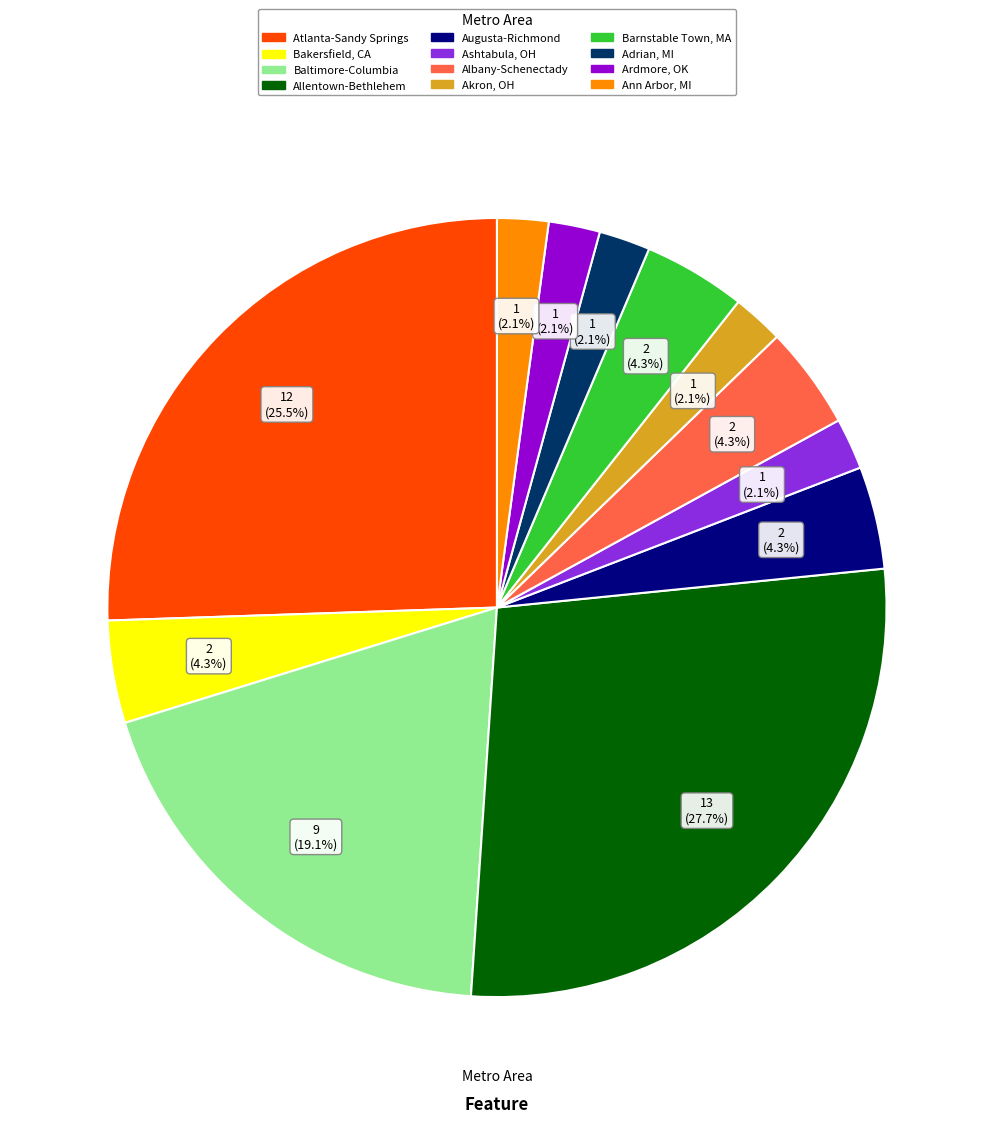

Is it true that Adrian, MI is 8% of the pie?

False